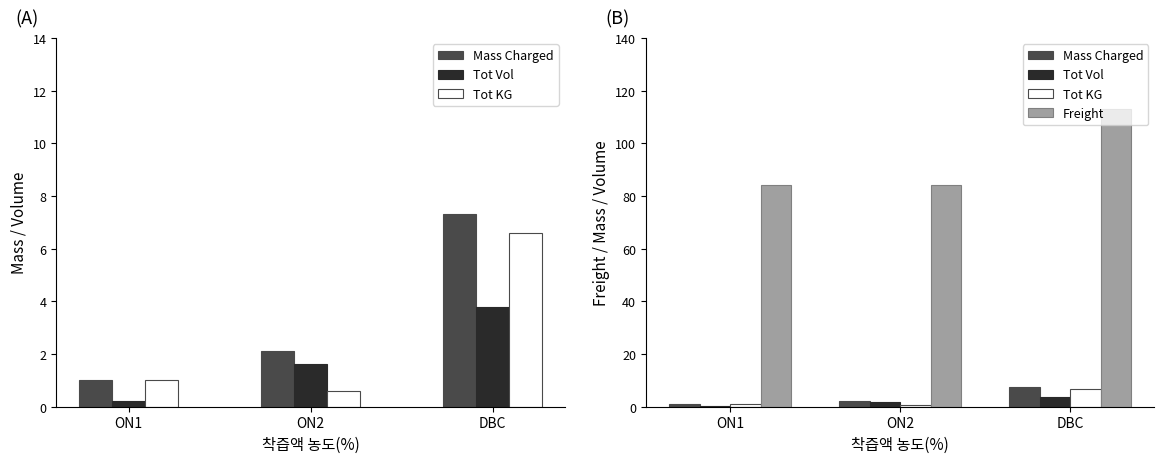

What is the label of the 2nd bar from the right?

ON2